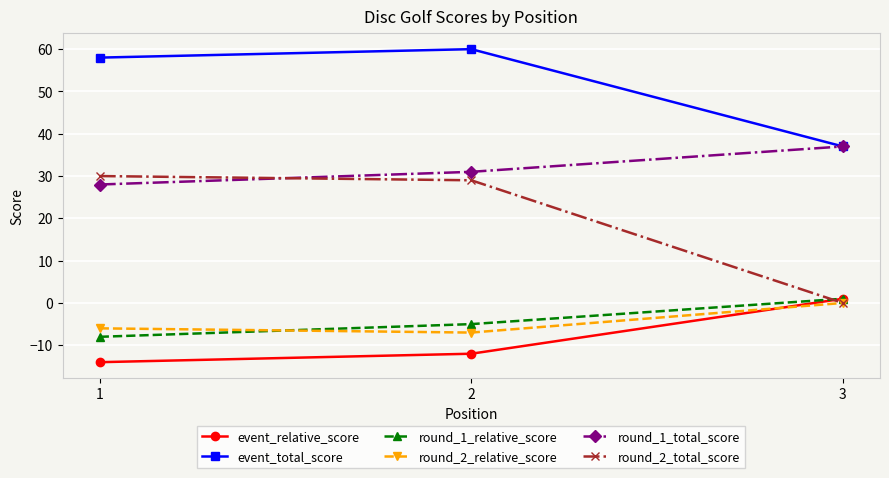

Reading left to right, what are all the values shown in this chart?

event_relative_score: 1=-14	2=-12	3=1
event_total_score: 1=58	2=60	3=37
round_1_relative_score: 1=-8	2=-5	3=1
round_2_relative_score: 1=-6	2=-7	3=0
round_1_total_score: 1=28	2=31	3=37
round_2_total_score: 1=30	2=29	3=0